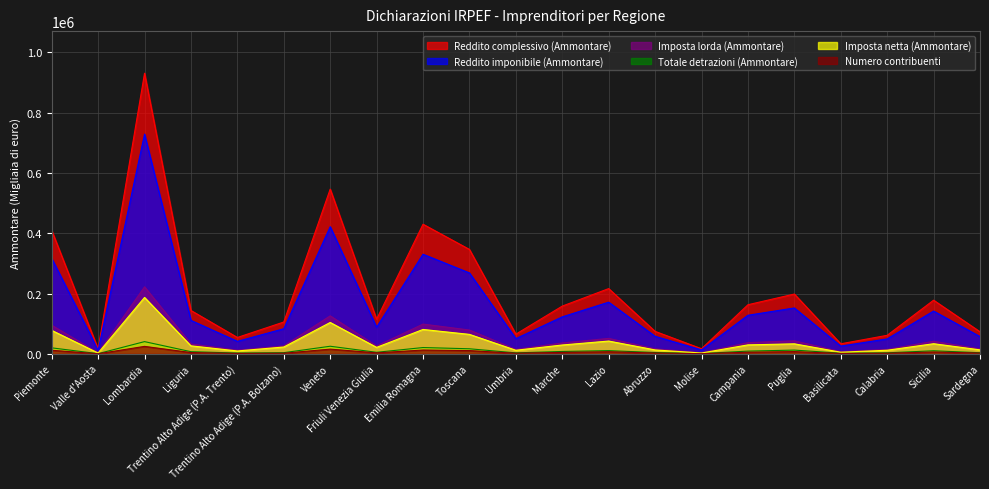

What is the value of the Imposta lorda (Ammontare) point at the 12th from the left?

36278